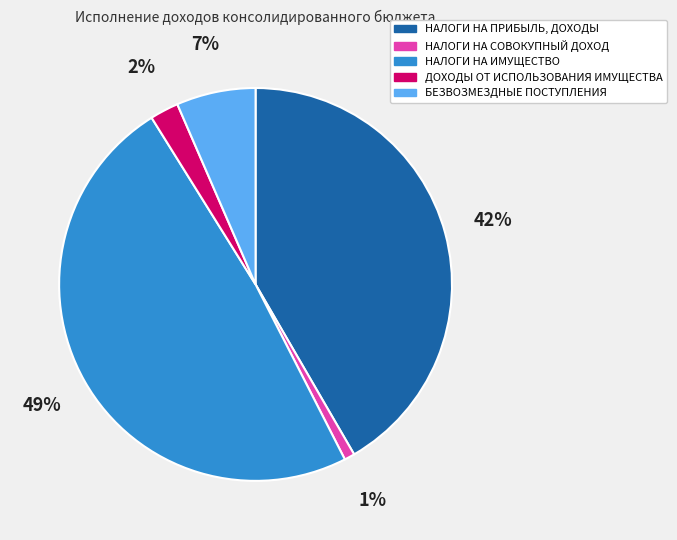

Is it true that НАЛОГИ НА ПРИБЫЛЬ, ДОХОДЫ is 35% of the pie?

False